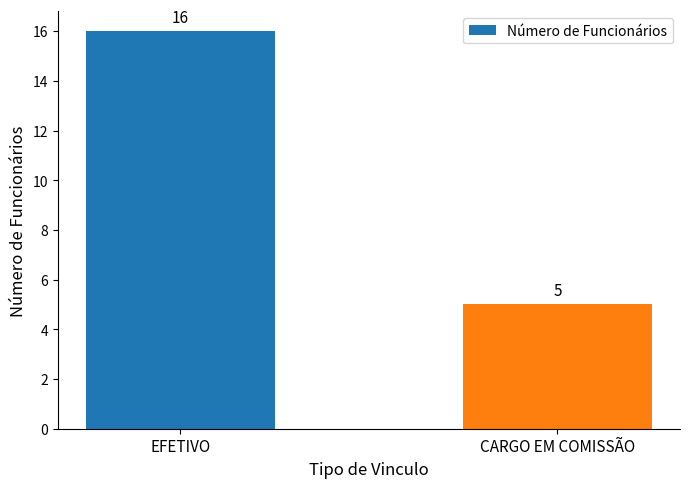

What is the maximum value shown in the chart?

16